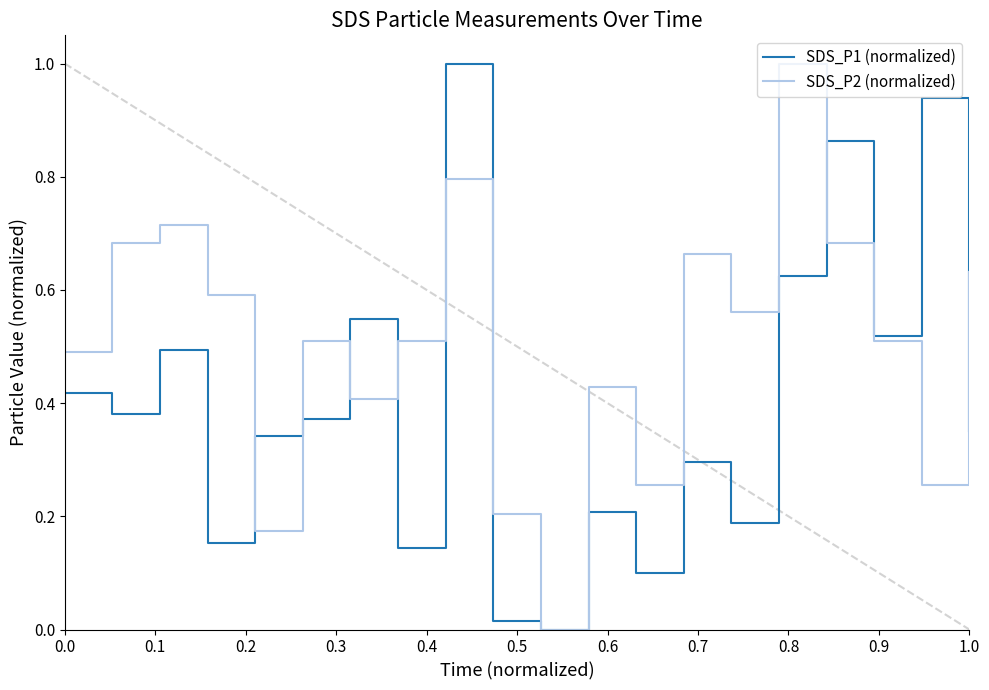

How many distinct data groups are displayed?

2